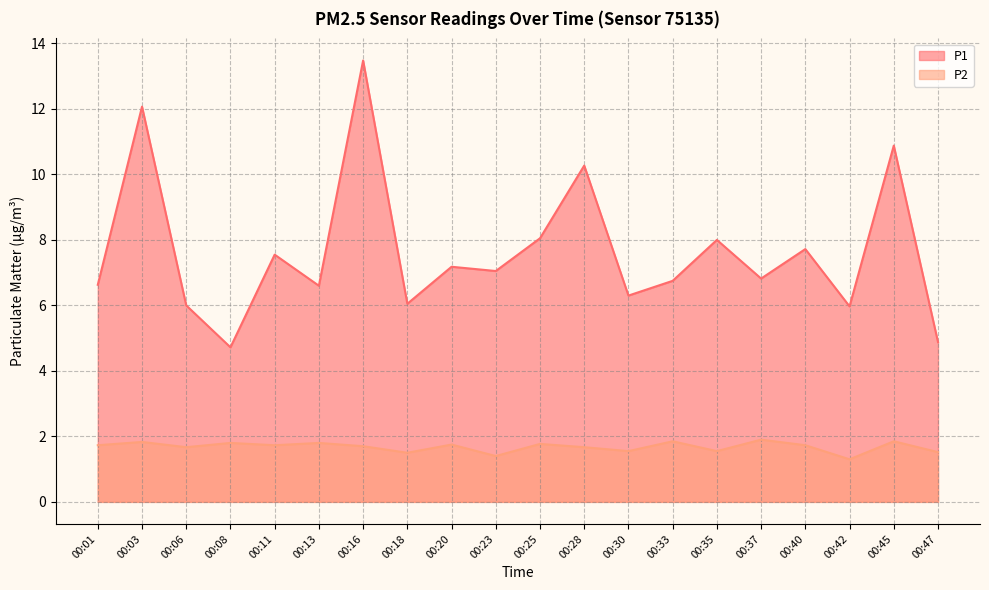

Between 00:01 and 00:13, which is larger?

00:01